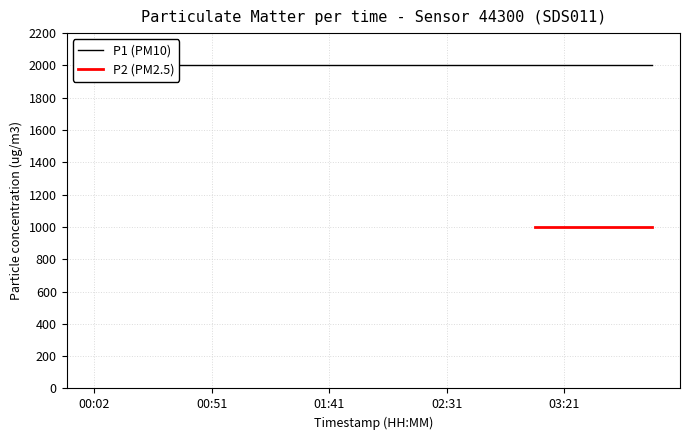

True or false: P1 and P2 intersect in this chart.

False